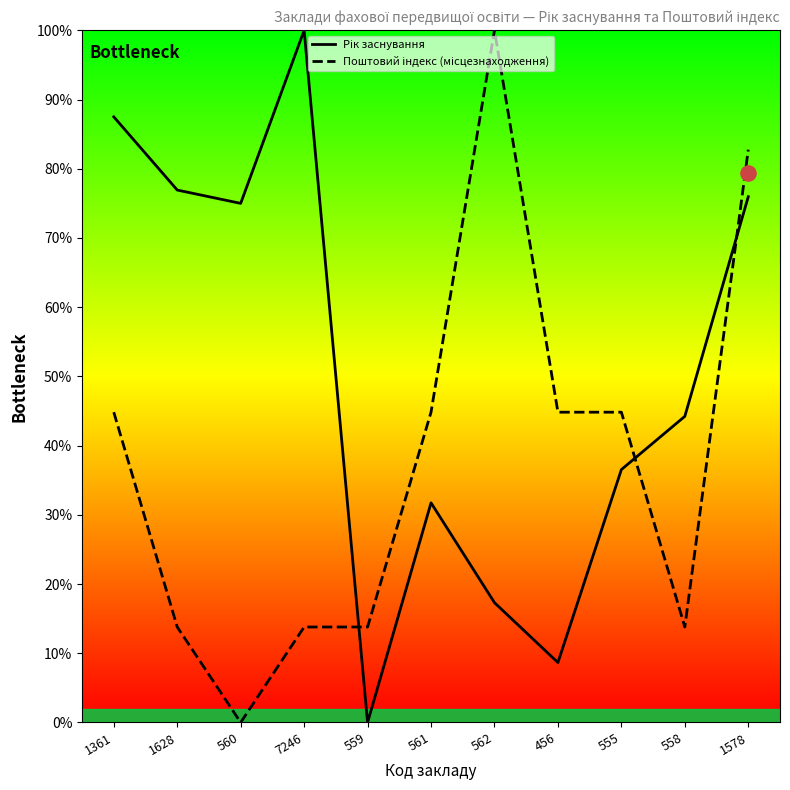

What are all the series names shown in the legend?

Рік заснування, Поштовий індекс (місцезнаходження)